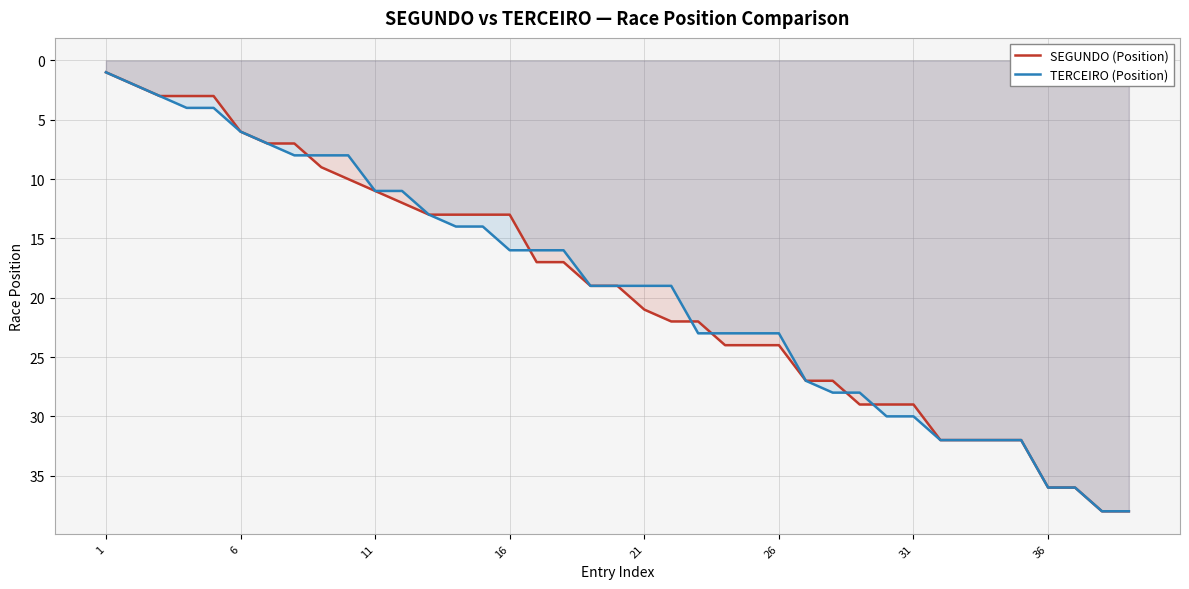

Count the number of categories in the chart.

39